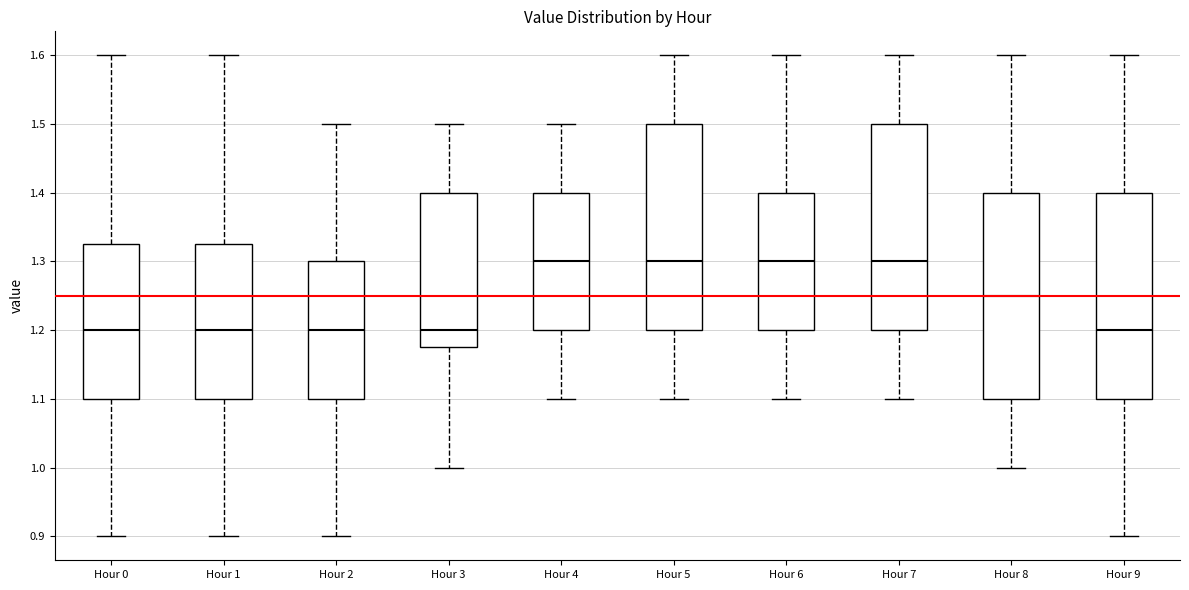

Where does the lower whisker of the box for Hour 2 end on the y-axis? The values are not printed on the chart, so give them approximately, as read against the axis.

0.90